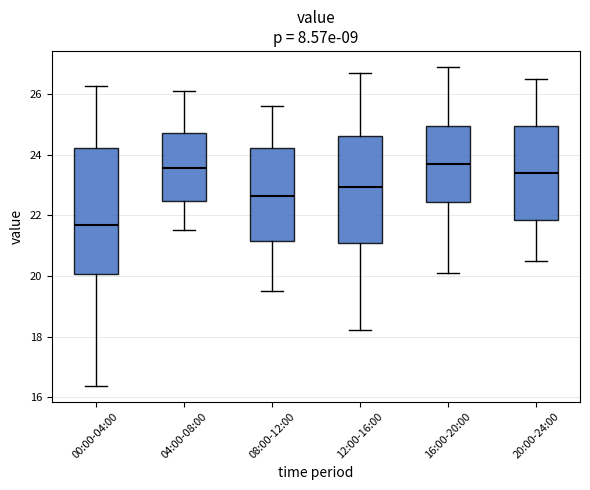

Where is the lower edge of the box for 00:00-04:00 on the y-axis? The values are not printed on the chart, so give them approximately, as read against the axis.

20.0